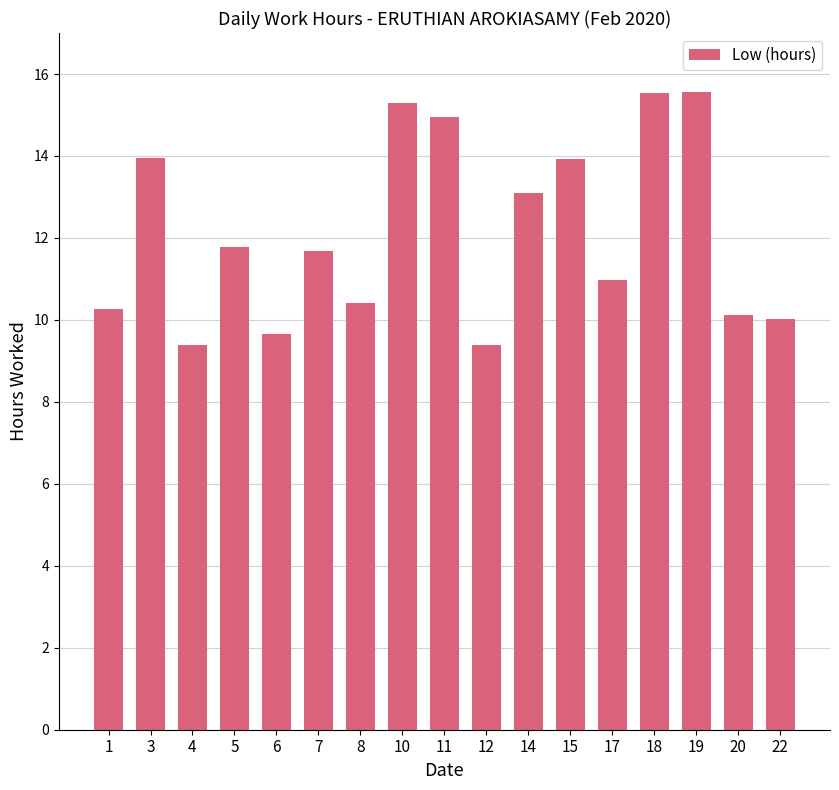

What is the minimum value shown in the chart?

9.4